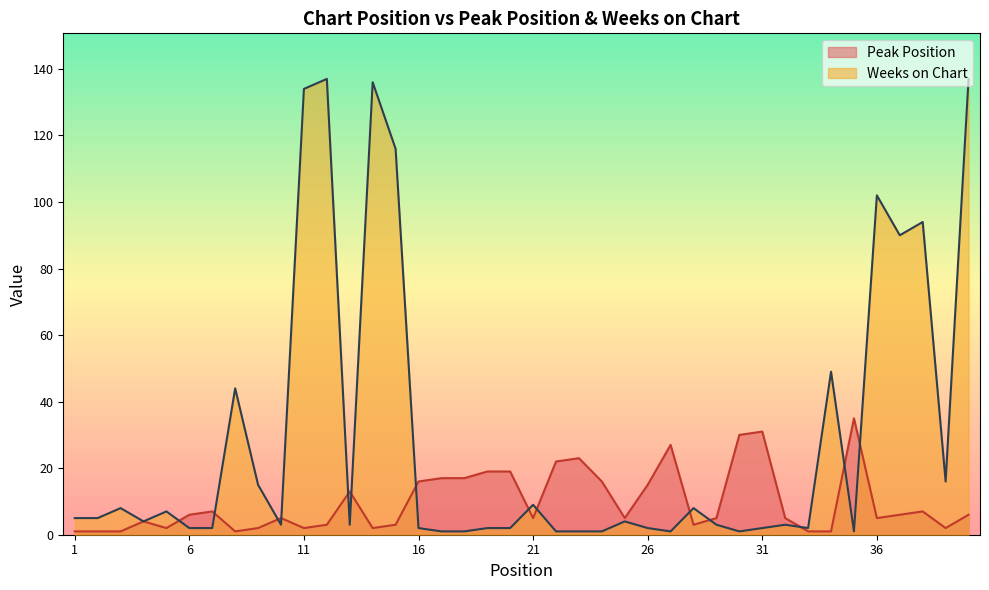

How many interior local valleys does the Peak Position series have?

9